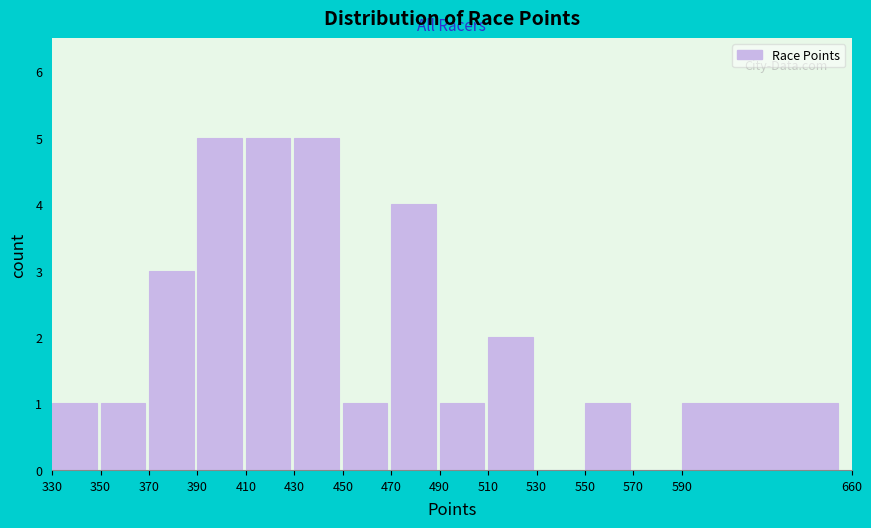

Reading left to right, list every bar in this chart as the range it spans on the x-axis followed by its height. The values are not printed on the chart, so give them approximately, as read against the axis.

330 to 350: 1
350 to 370: 1
370 to 390: 3
390 to 410: 5
410 to 430: 5
430 to 450: 5
450 to 470: 1
470 to 490: 4
490 to 510: 1
510 to 530: 2
530 to 550: 0
550 to 570: 1
570 to 590: 0
590 to 660: 1